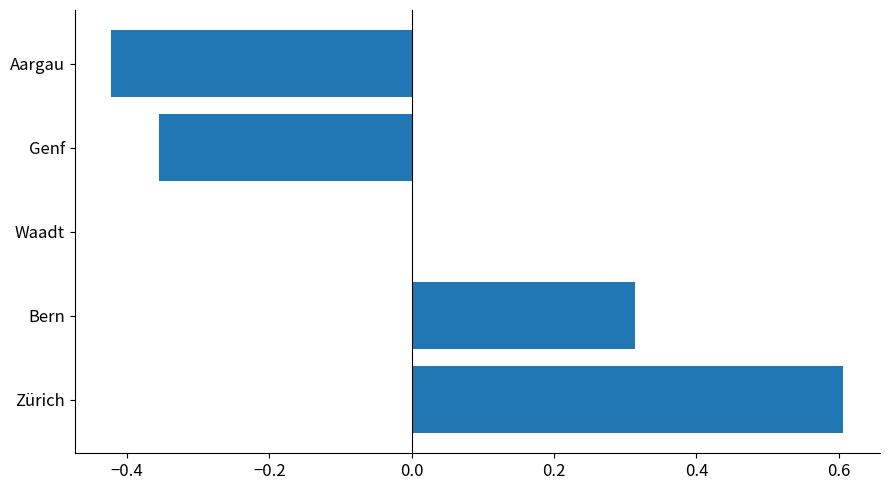

What is the change in value from Zürich to Aargau?

-1.0